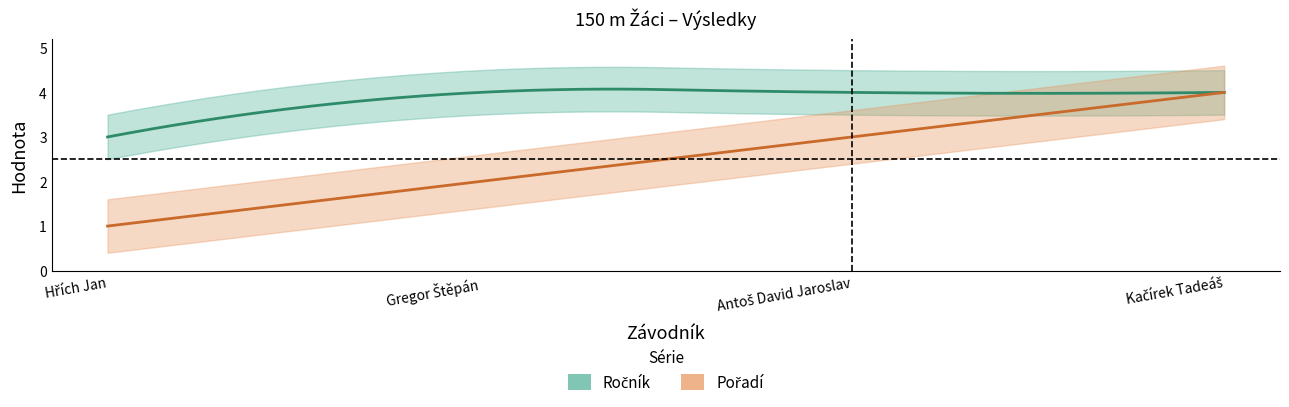

What is the total value across all series at Kačírek Tadeáš?

8